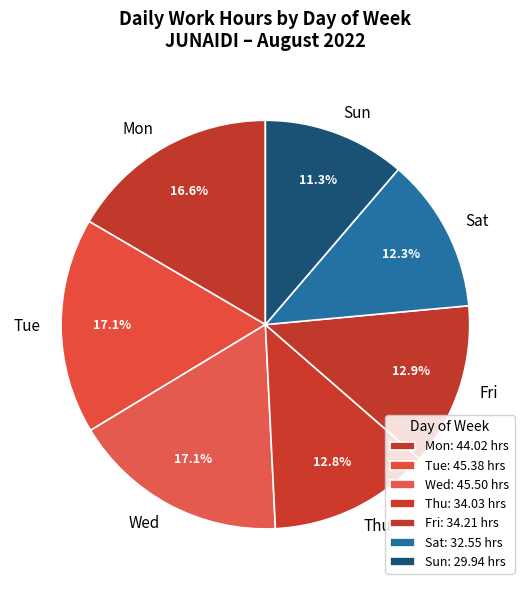

What percentage do Thu and Sun together represent?

24.1%